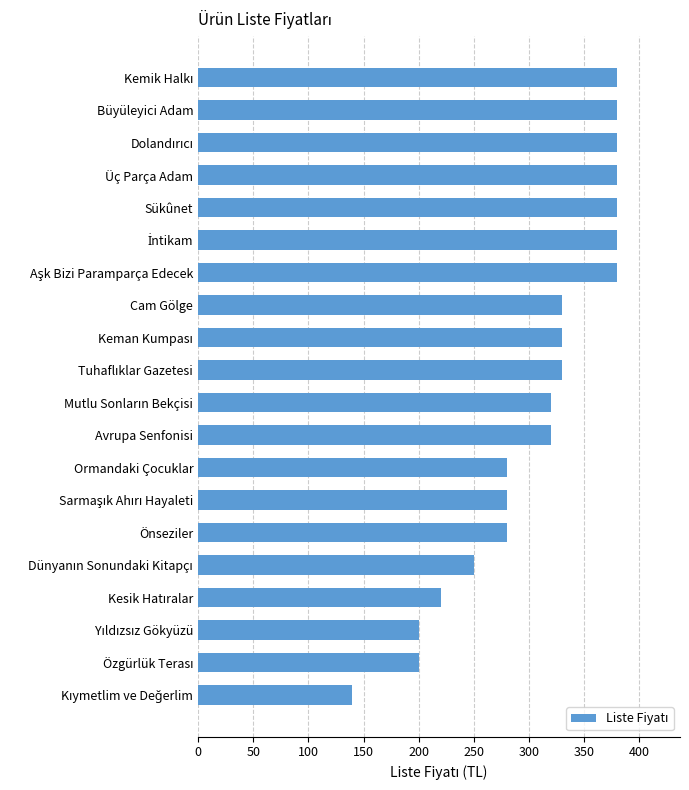

What is the average value?

307